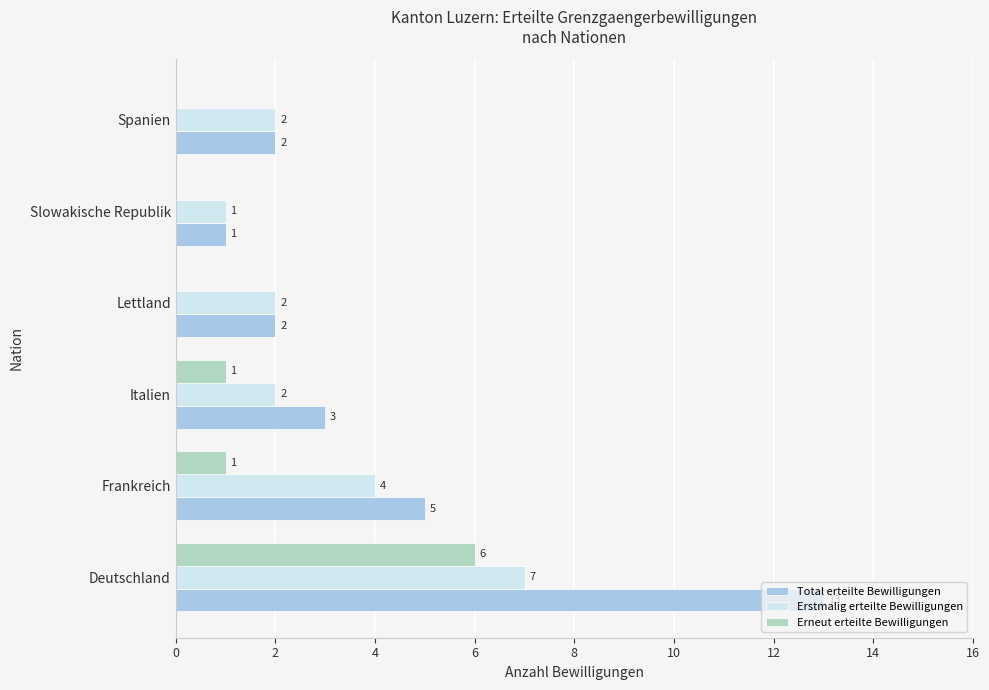

What is the greatest value displayed?

13